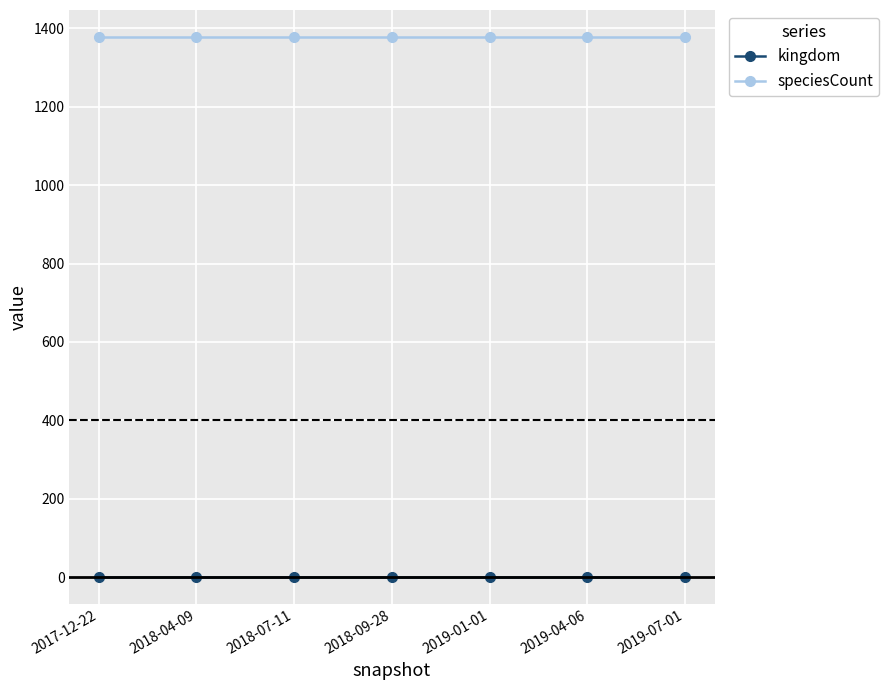

What is the greatest value displayed?

1378